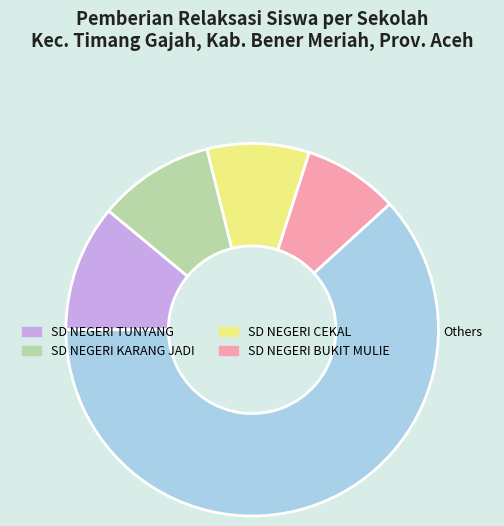

Between SD NEGERI TUNYANG and SD NEGERI CEKAL, which is larger?

SD NEGERI TUNYANG